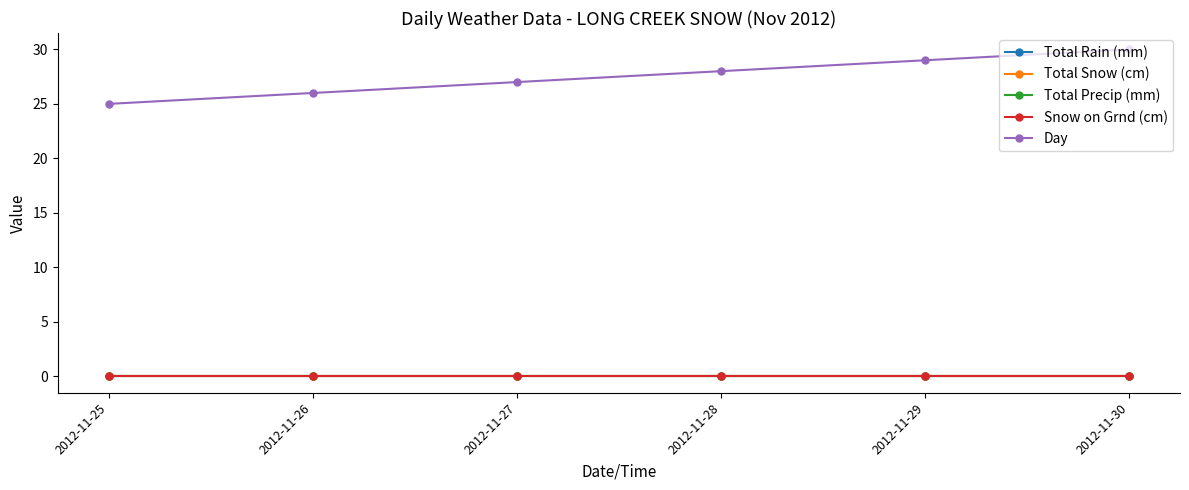

Reading right to left, extract all data points from this chart.

Total Rain (mm): 0	0	0	0	0	0
Total Snow (cm): 0	0	0	0	0	0
Total Precip (mm): 0	0	0	0	0	0
Snow on Grnd (cm): 0	0	0	0	0	0
Day: 30	29	28	27	26	25